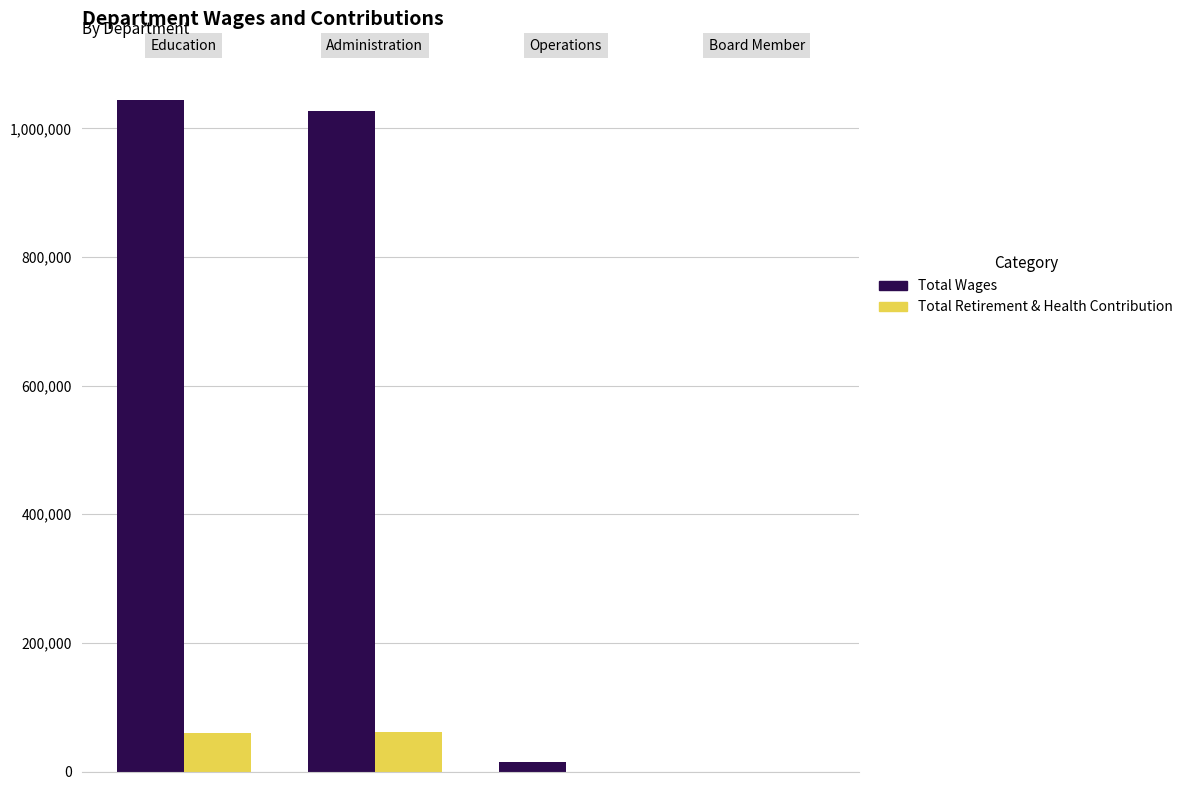

Are the bars grouped side by side (vs. stacked)?

Yes